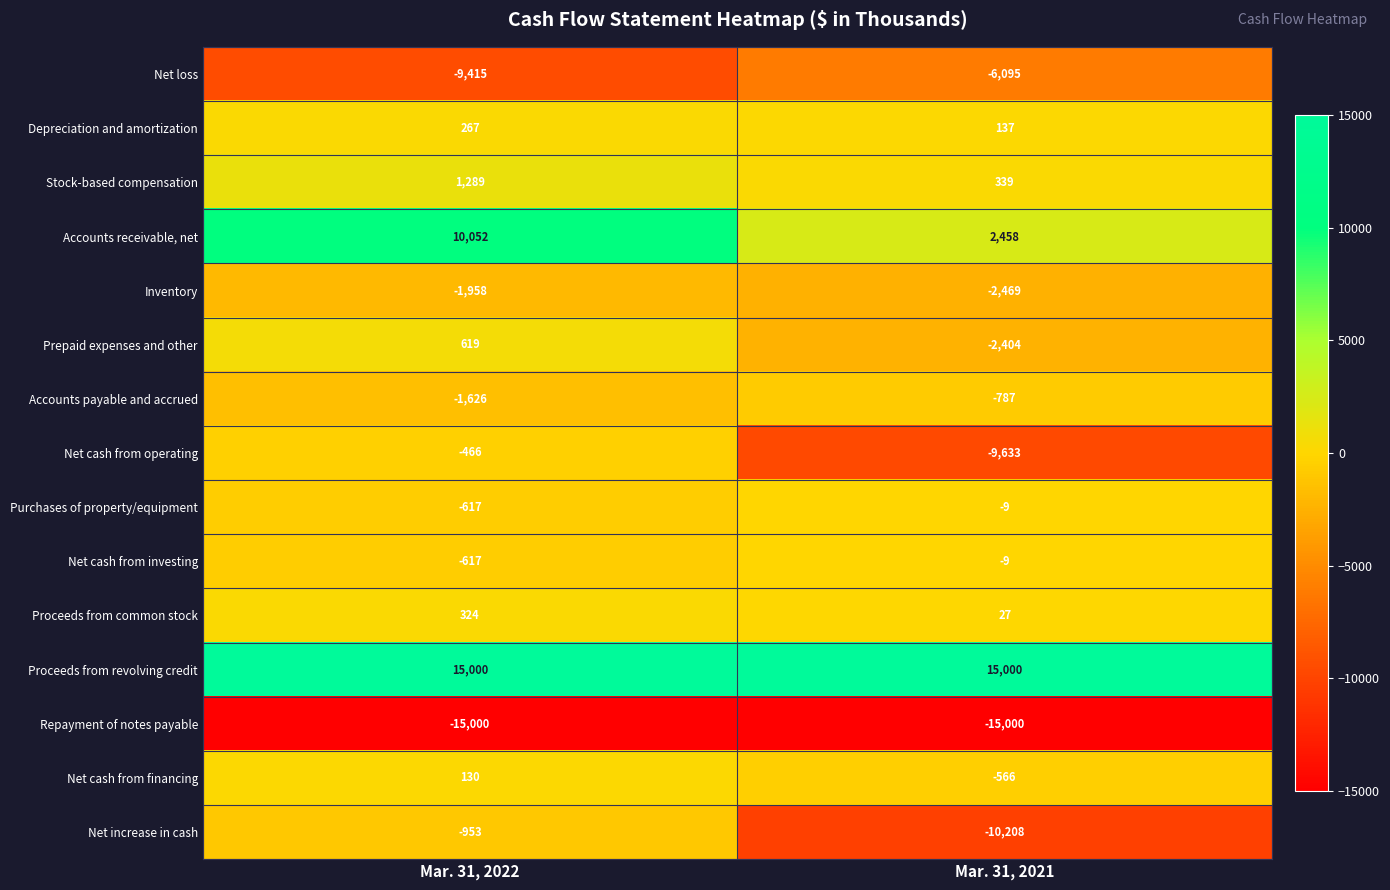

How many series are shown in this chart?

15